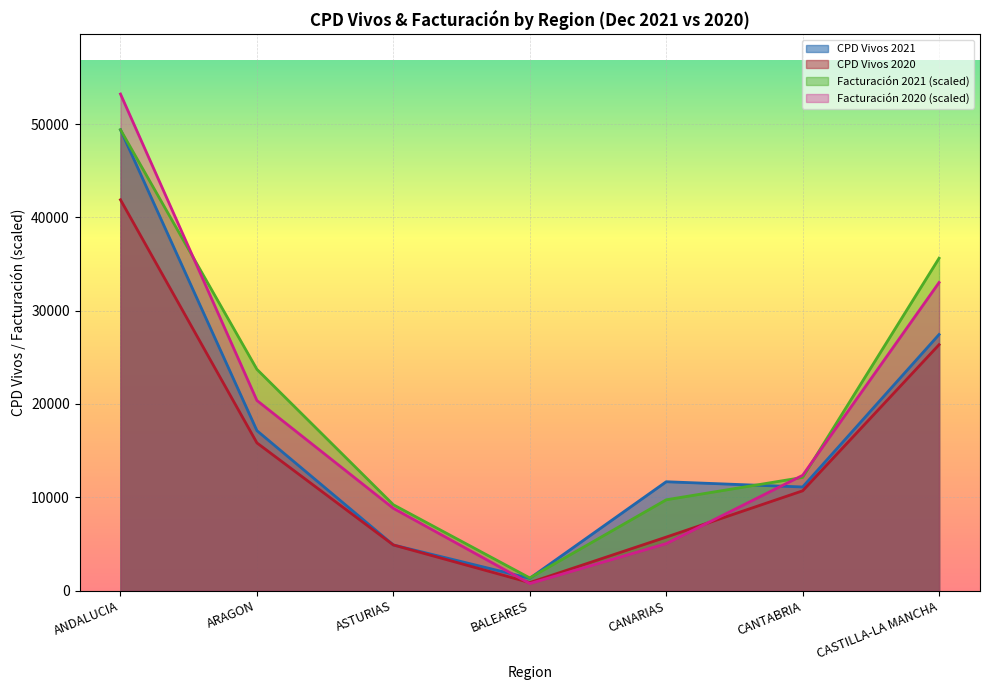

At which category does CPD Vivos 2021 reach its first local valley?

BALEARES